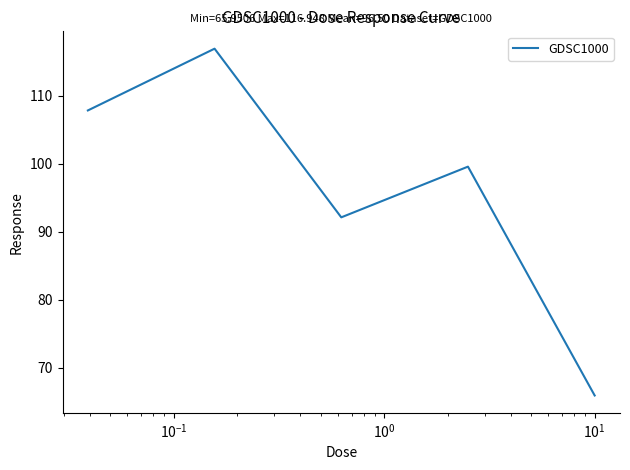

What is the greatest value displayed?

116.9